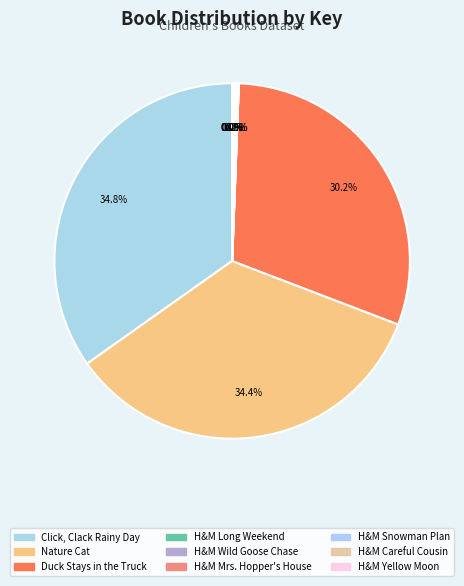

How many slices are in this pie chart?

9